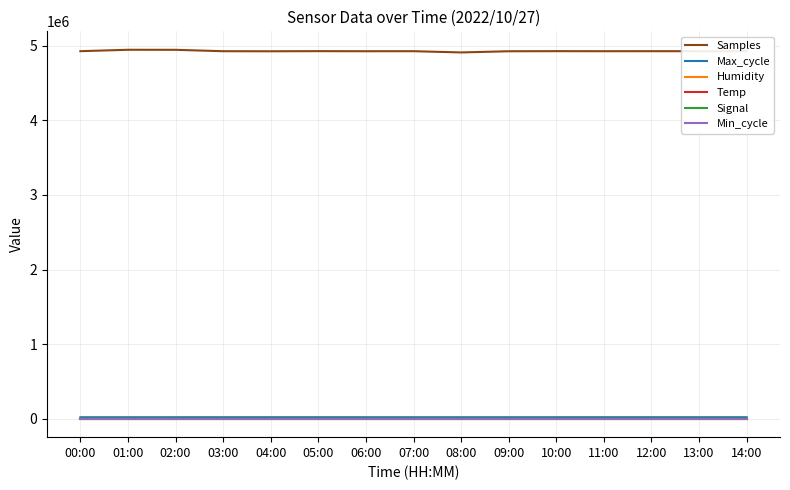

Which series has the largest total across all categories?

Samples